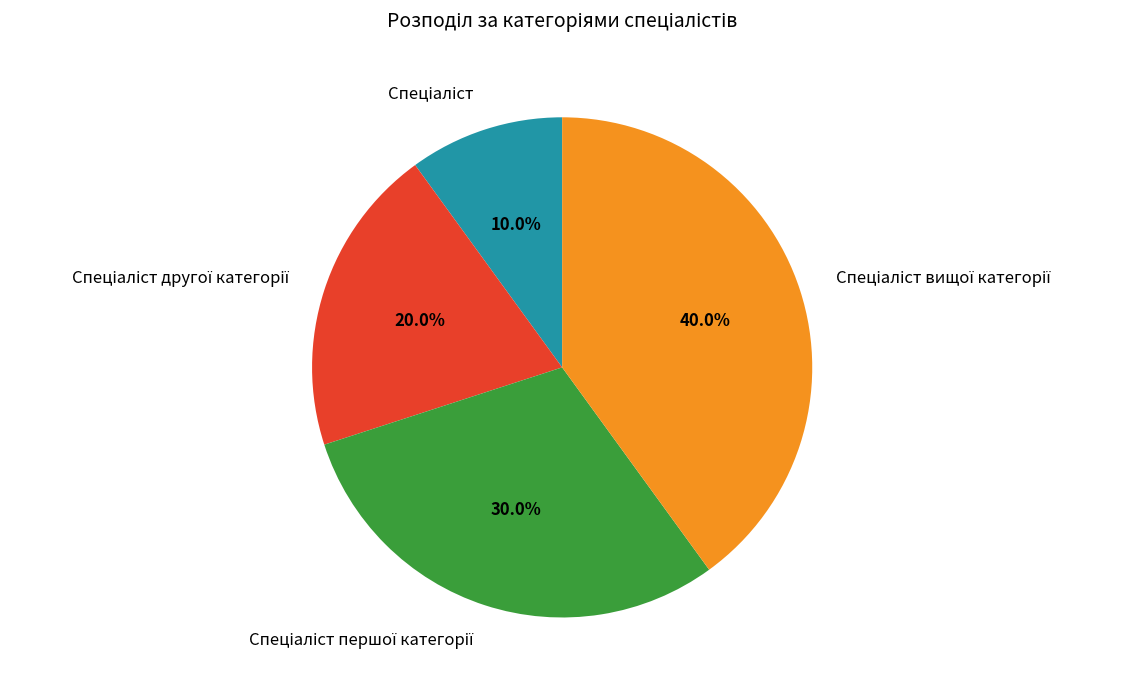

Does any single category account for the majority?

No